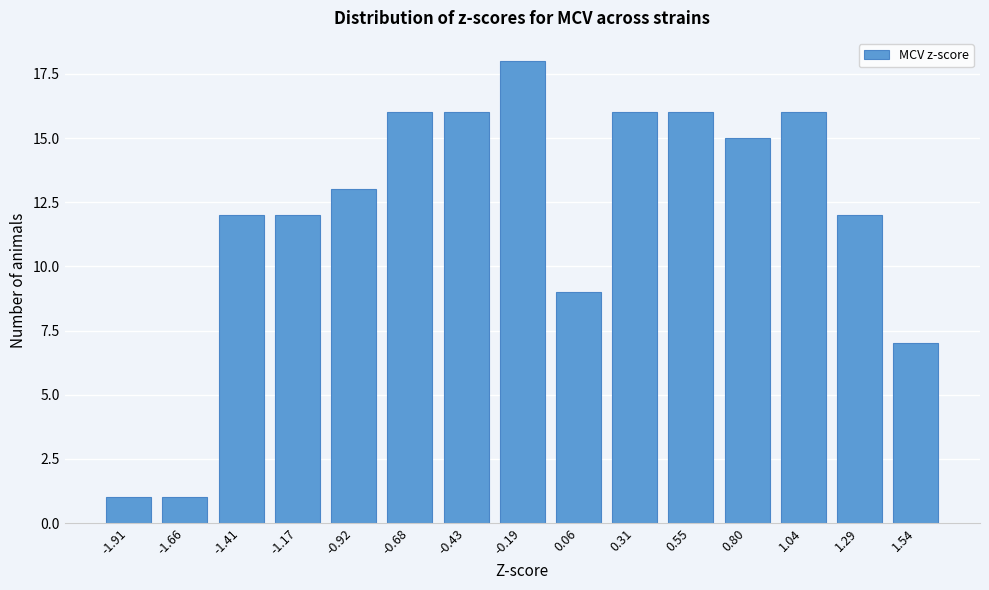

Reading right to left, transcribe all the data shown in this chart.

7	12	16	15	16	16	9	18	16	16	13	12	12	1	1